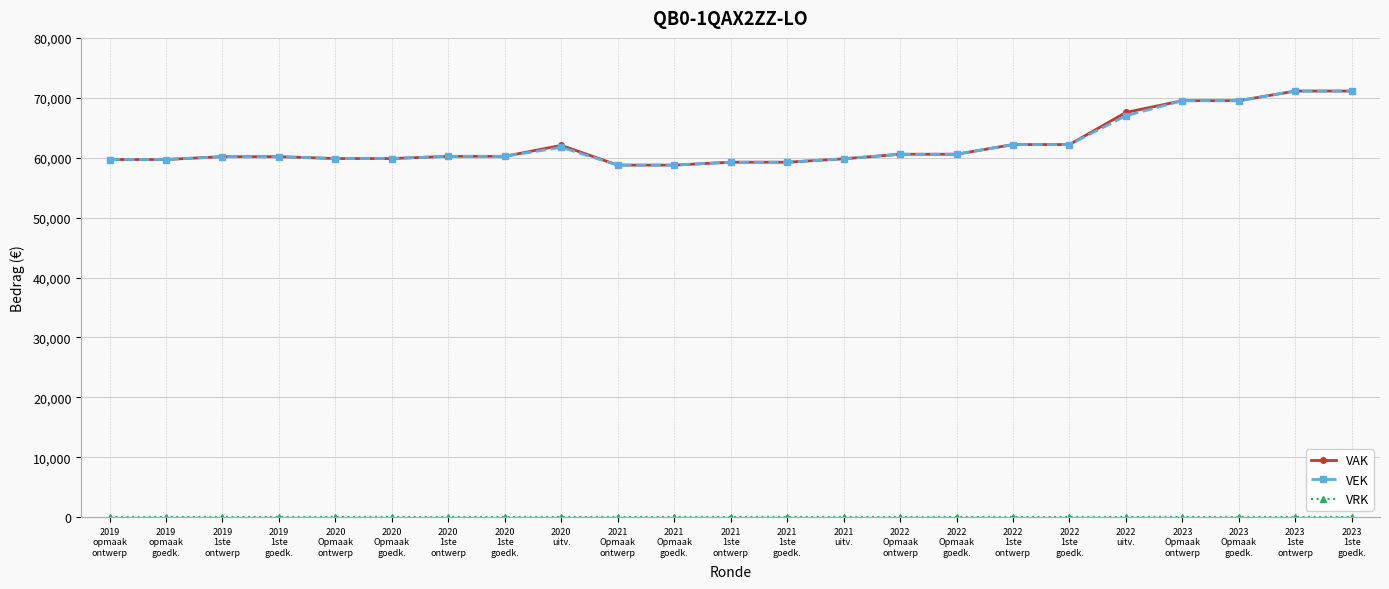

What is the highest value of the VAK series?

71125